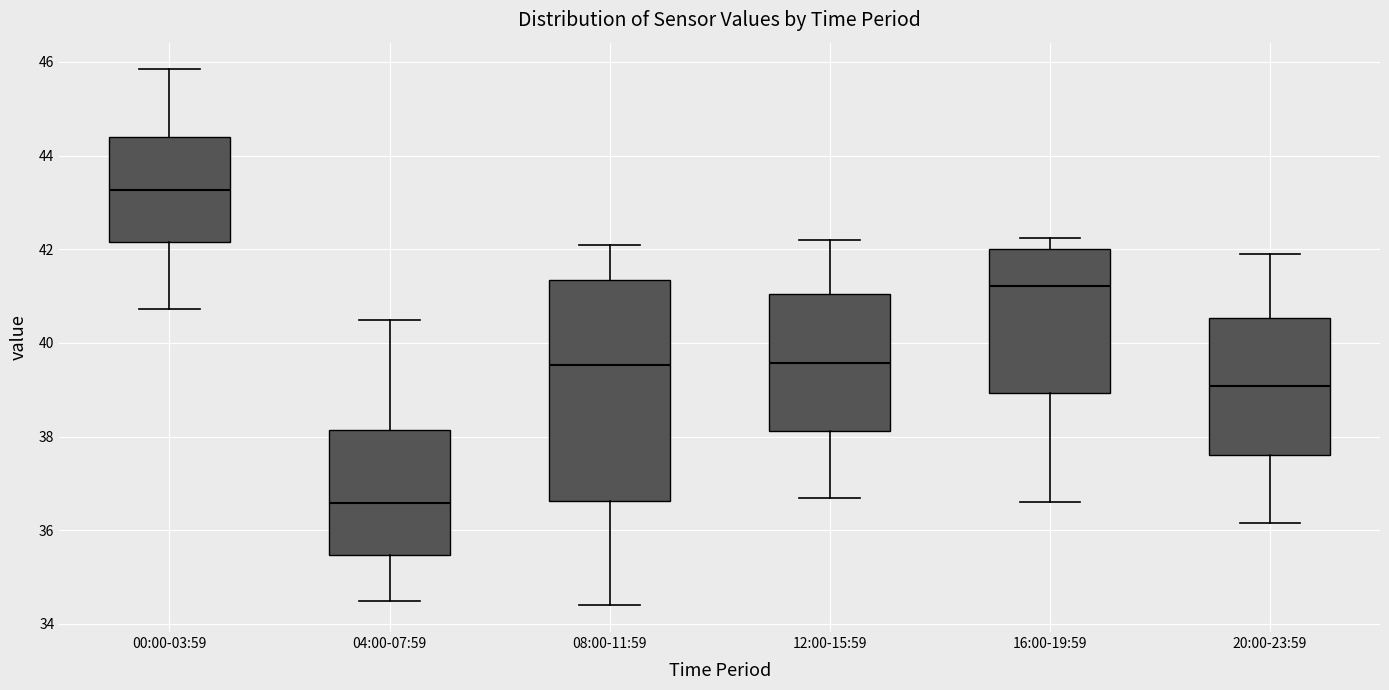

Which box is the tallest, from its lower edge to its upper edge?

08:00-11:59